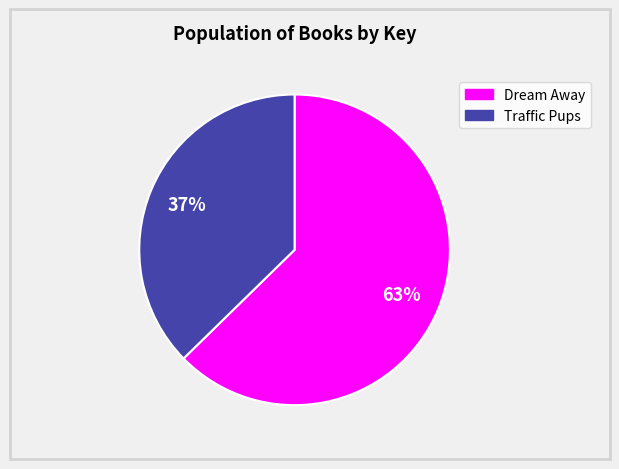

What is the smallest slice in the pie chart?

Traffic Pups